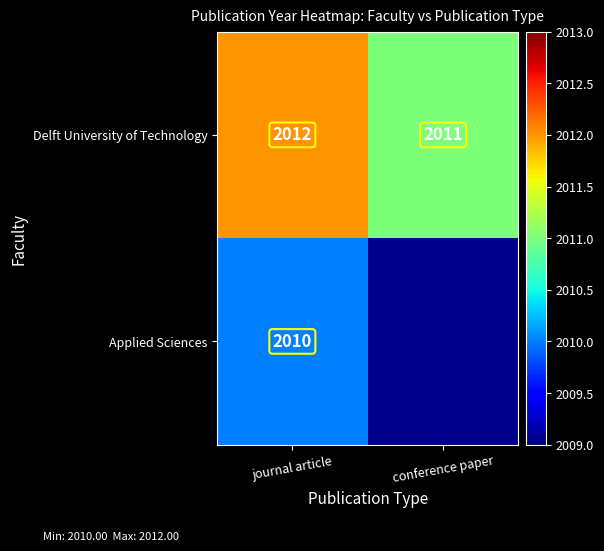

What is the approximate value of Delft University of Technology at conference paper?

2011